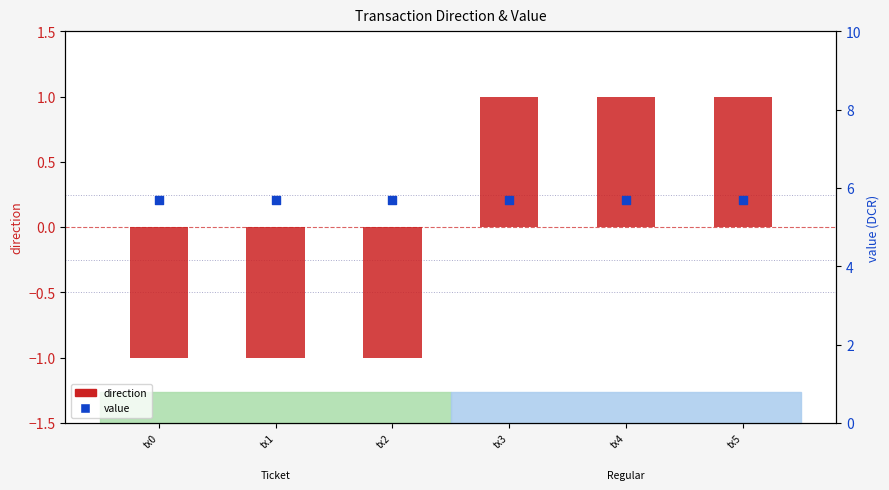

Which series has the largest Y range (max minus min)?

direction